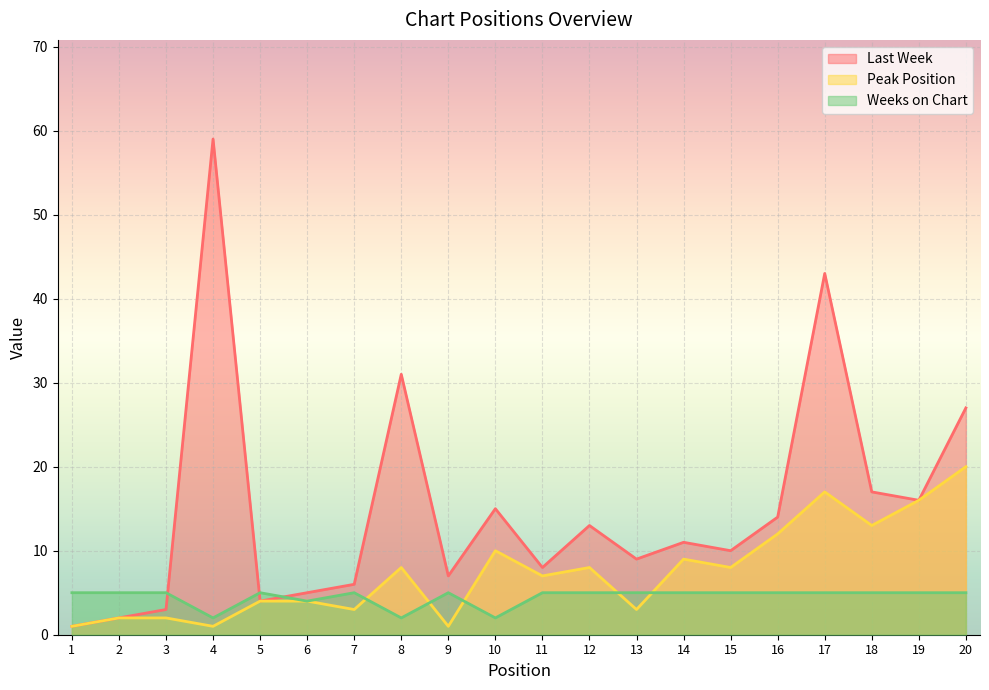

Is it true that Peak Position equals 2 at 3?

True